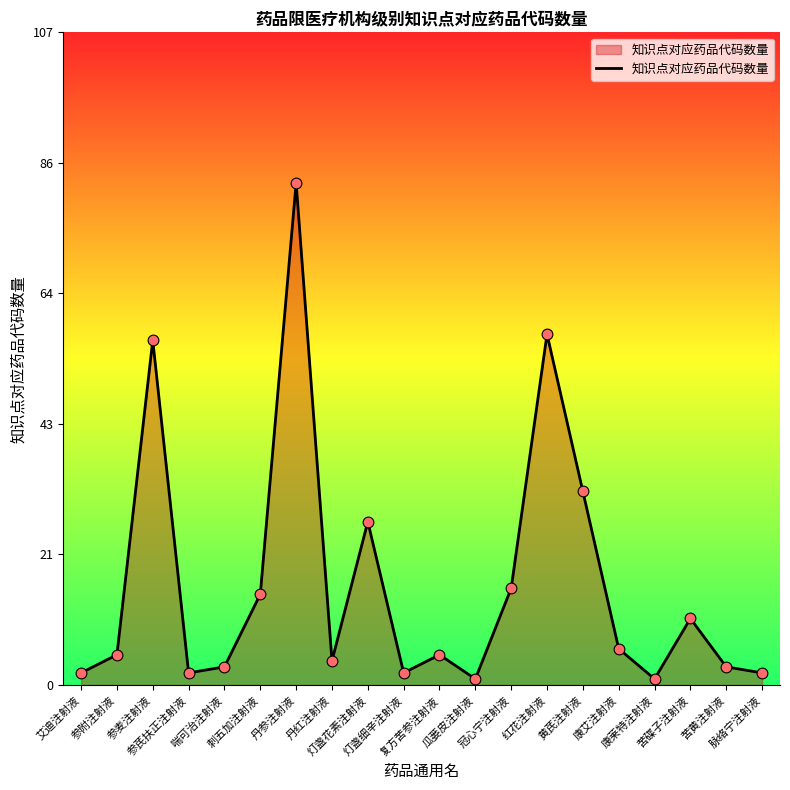

Between 红花注射液 and 参芪扶正注射液, which is larger?

红花注射液